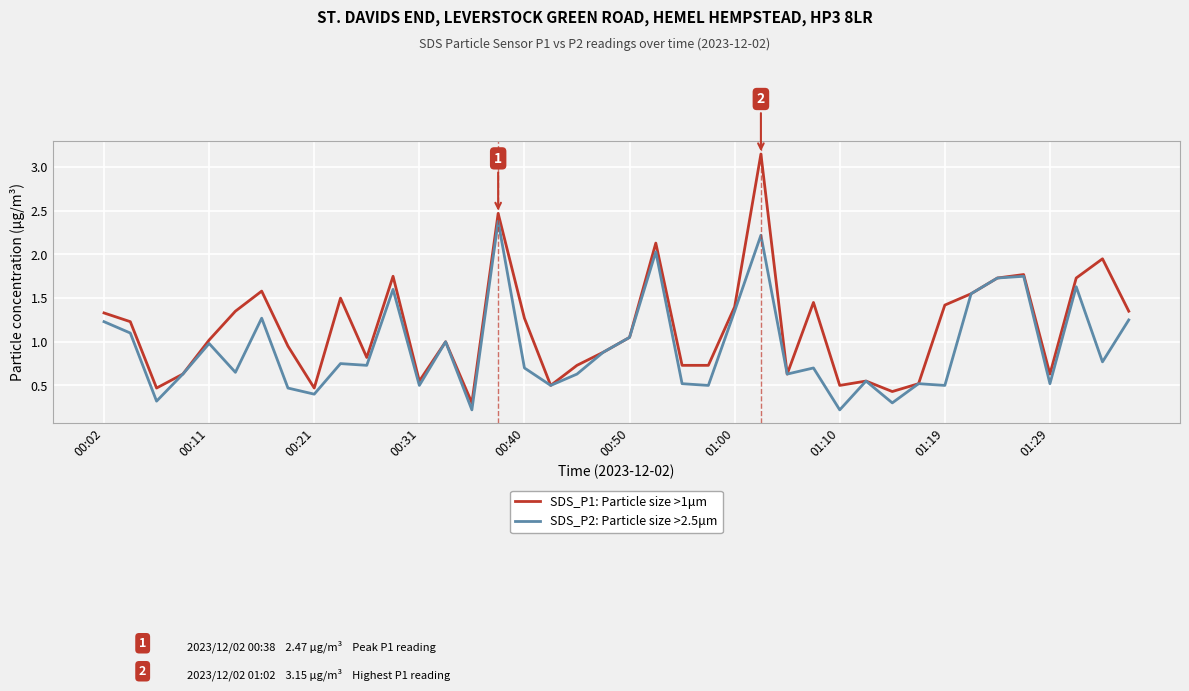

Rank the series by their maximum value, from lowest to highest.

SDS_P2: Particle size >2.5μm, SDS_P1: Particle size >1μm